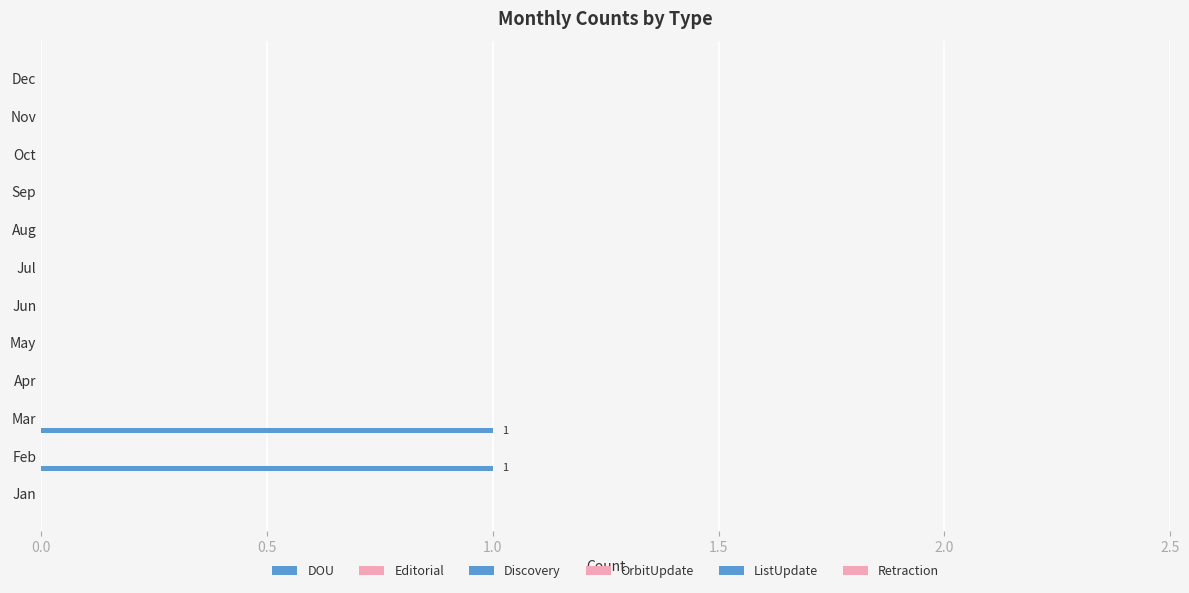

How many data points does each series have?

12